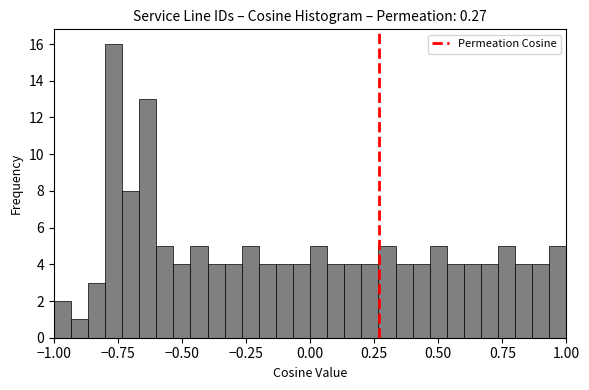

Read against the x-axis, roughly where is the centre of the tallest bar?

-0.75